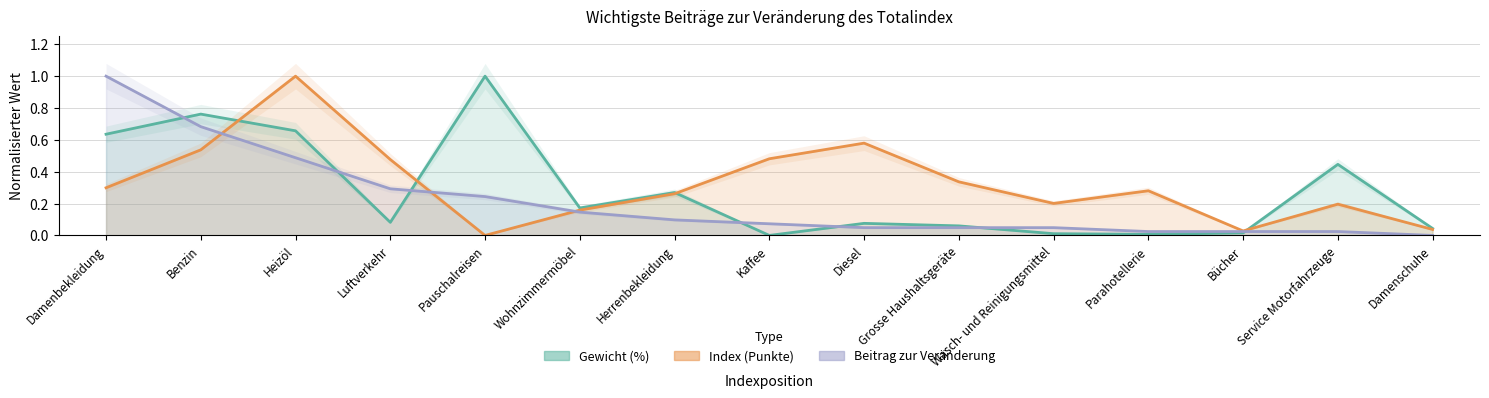

After their last crossing, which series has the higher values: Beitrag zur Veränderung or Gewicht (%)?

Gewicht (%)